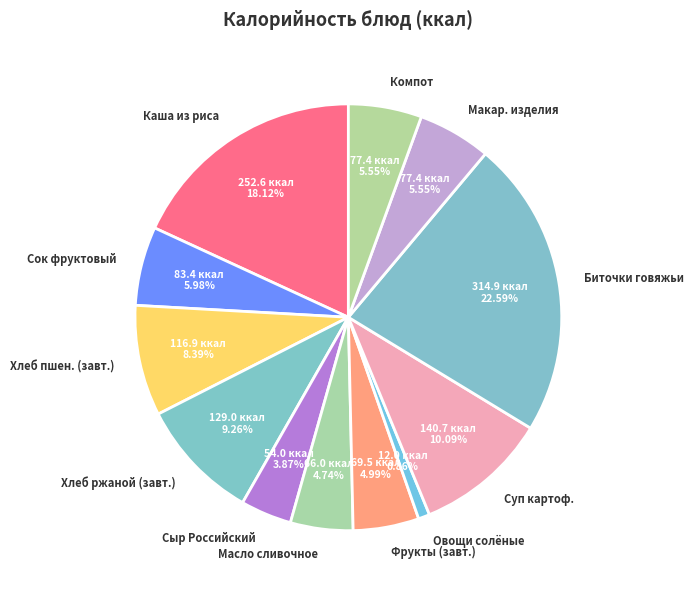

To the nearest percent, what is the difference between the largest and smallest slice percentages?

22%